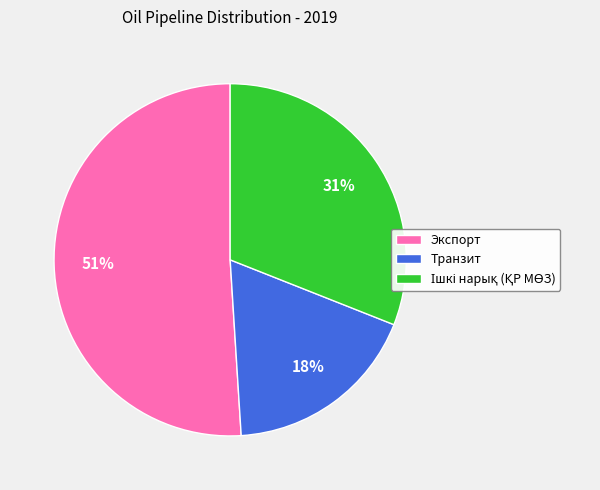

Which slice represents more than half of the pie?

Экспорт